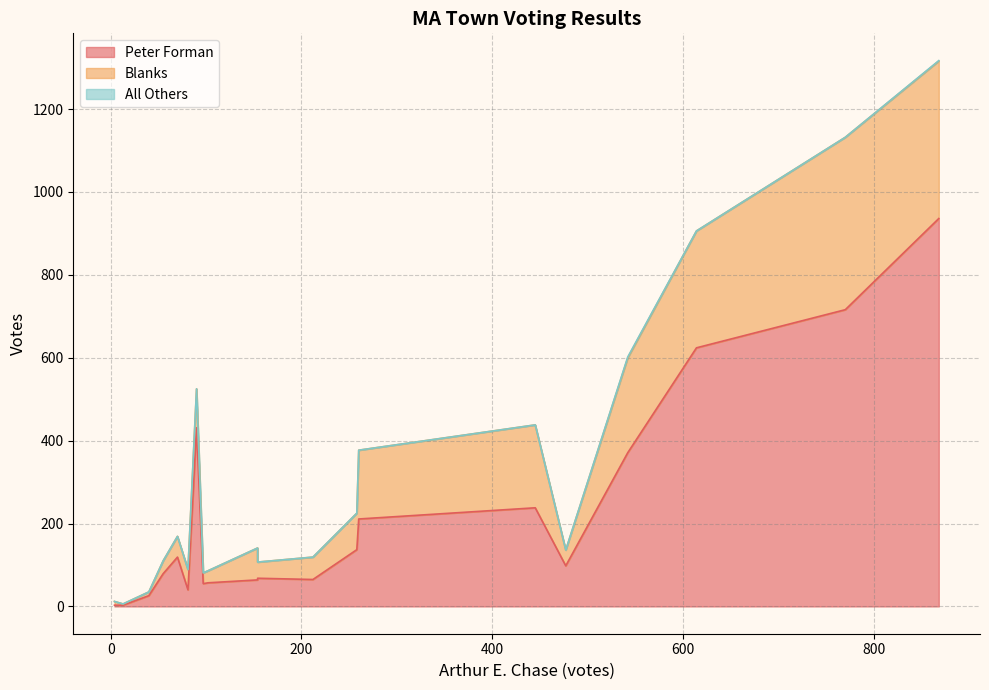

What are all the series names shown in the legend?

Peter Forman, Blanks, All Others